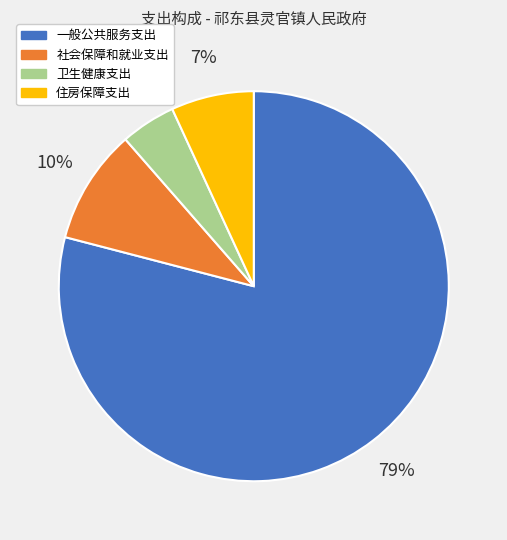

How many segments does this pie chart have?

4